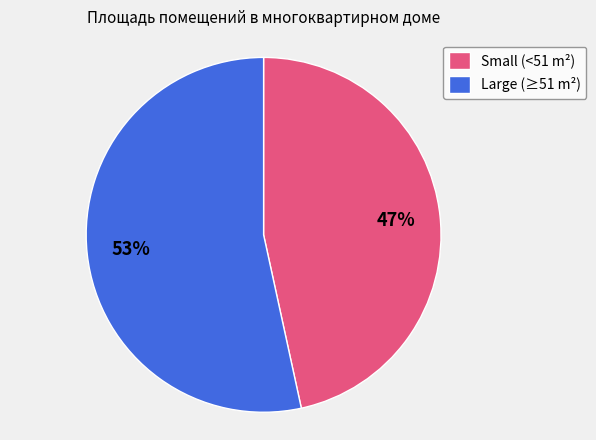

Which has a higher value, Large (≥51 m²) or Small (<51 m²)?

Large (≥51 m²)